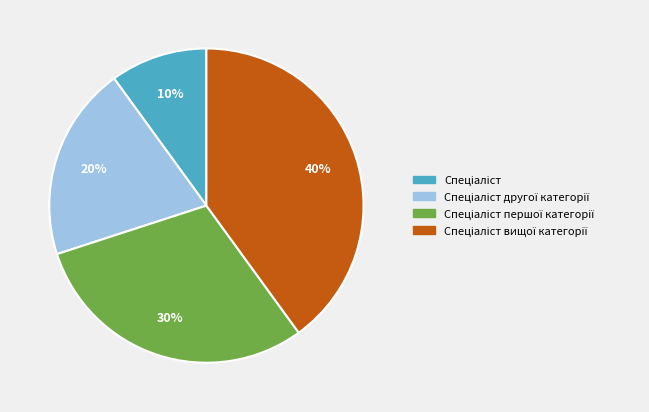

How many slices are in this pie chart?

4